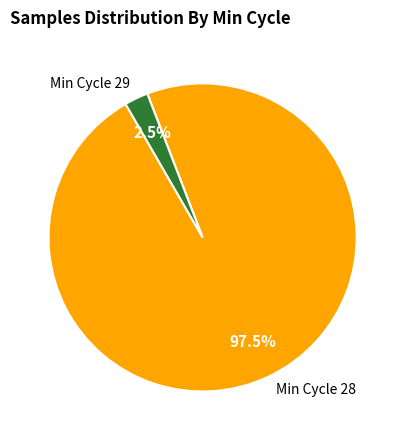

Combined, what portion of the pie is Min Cycle 28 and Min Cycle 29?

100.0%